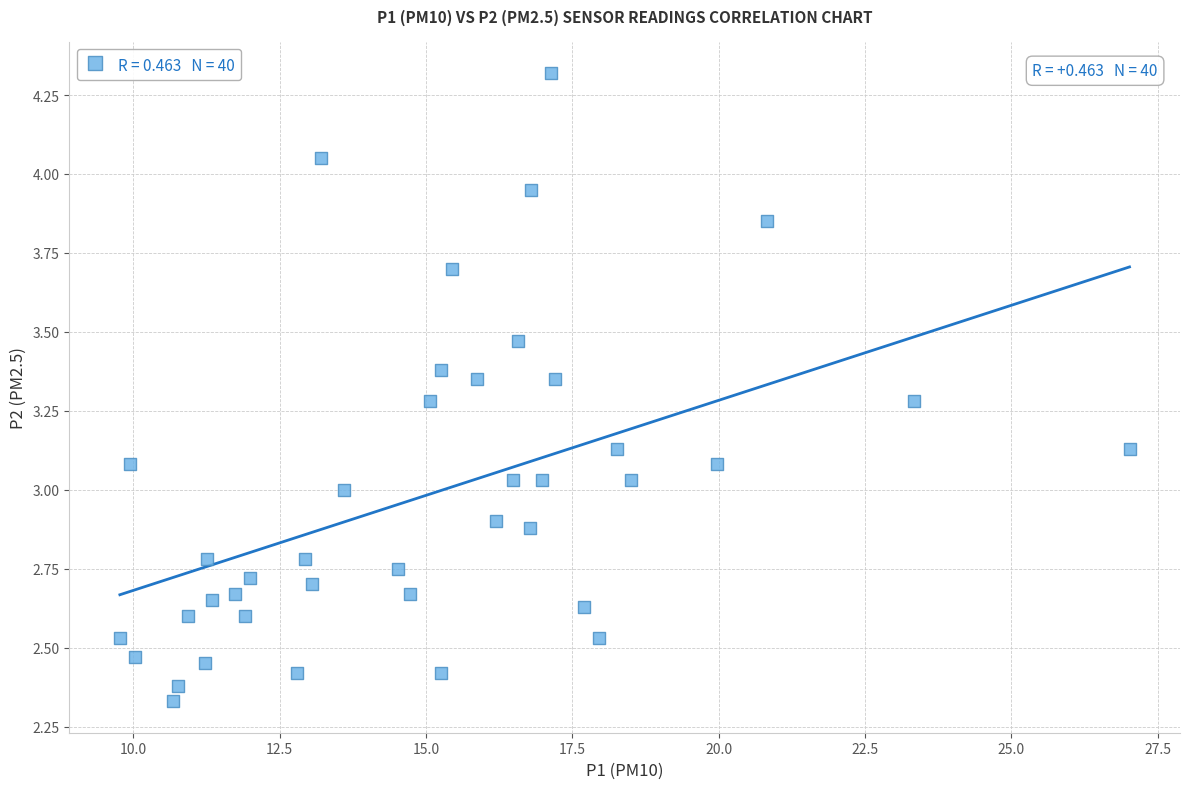

What is the range of Y values (max minus min)?

2.0